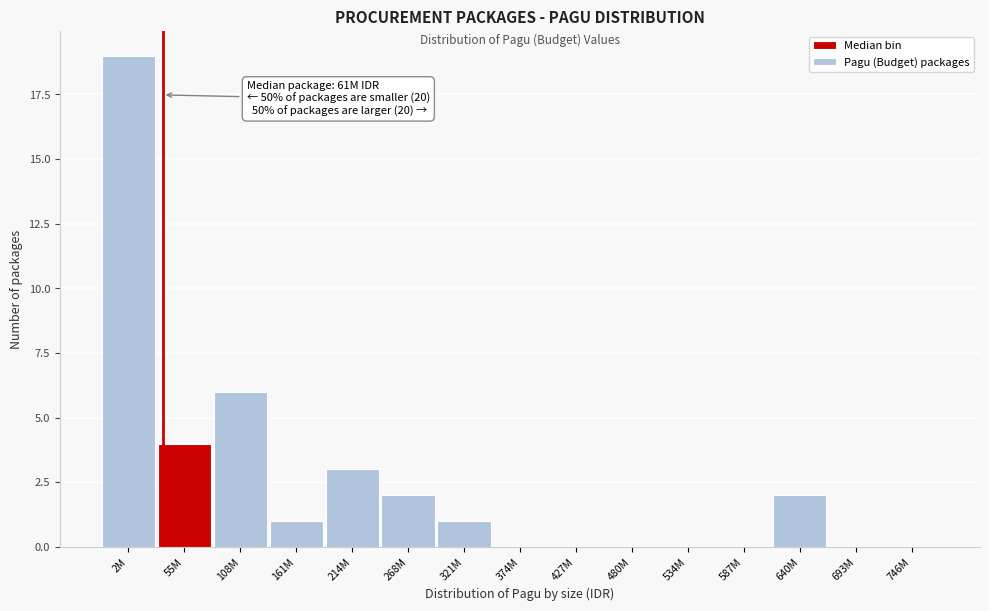

Reading left to right, list all the values displayed in this chart.

2M=19	55M=4	108M=6	161M=1	214M=3	268M=2	321M=1	374M=0	427M=0	480M=0	534M=0	587M=0	640M=2	693M=0	746M=0